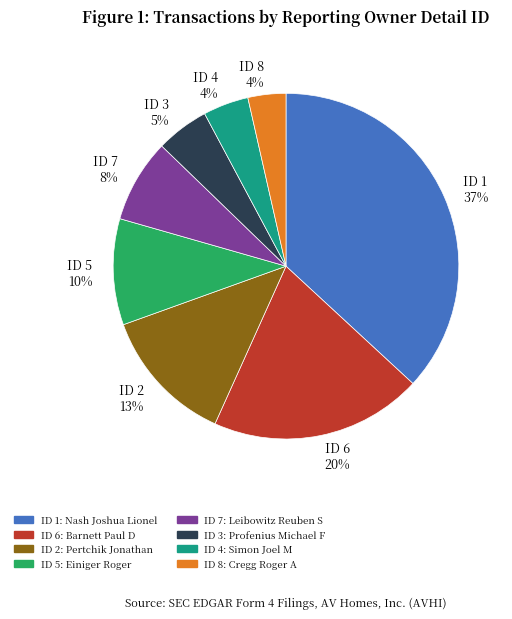

True or false: ID 2 13% accounts for 13% of the total.

True